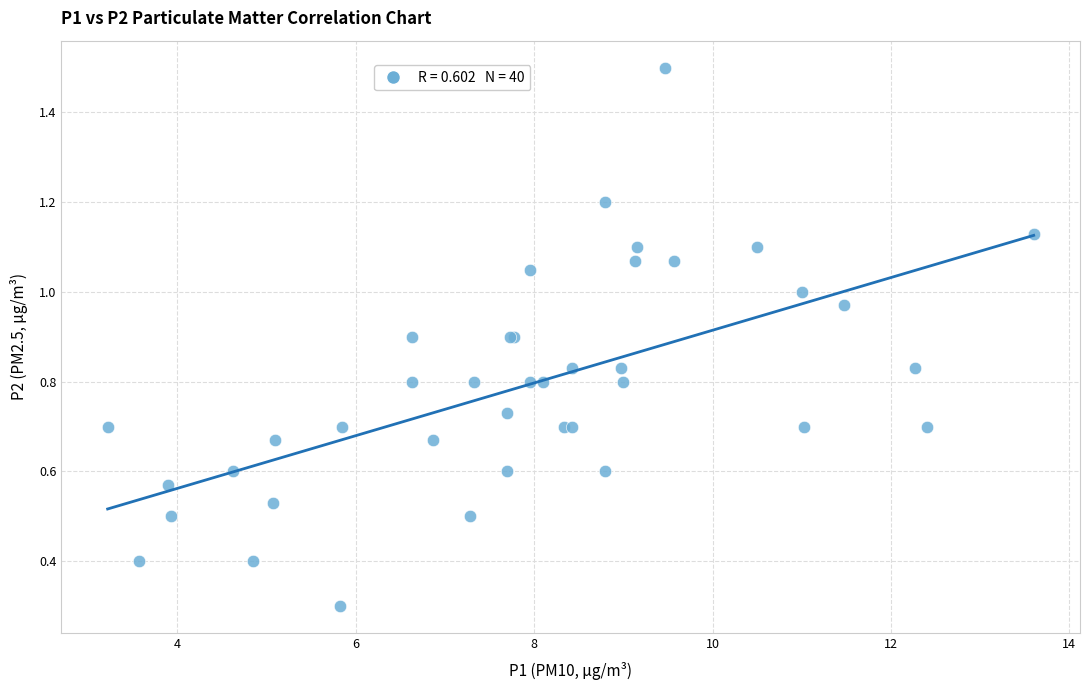

What Y value in the scatter plot is closest to 0?

0.3